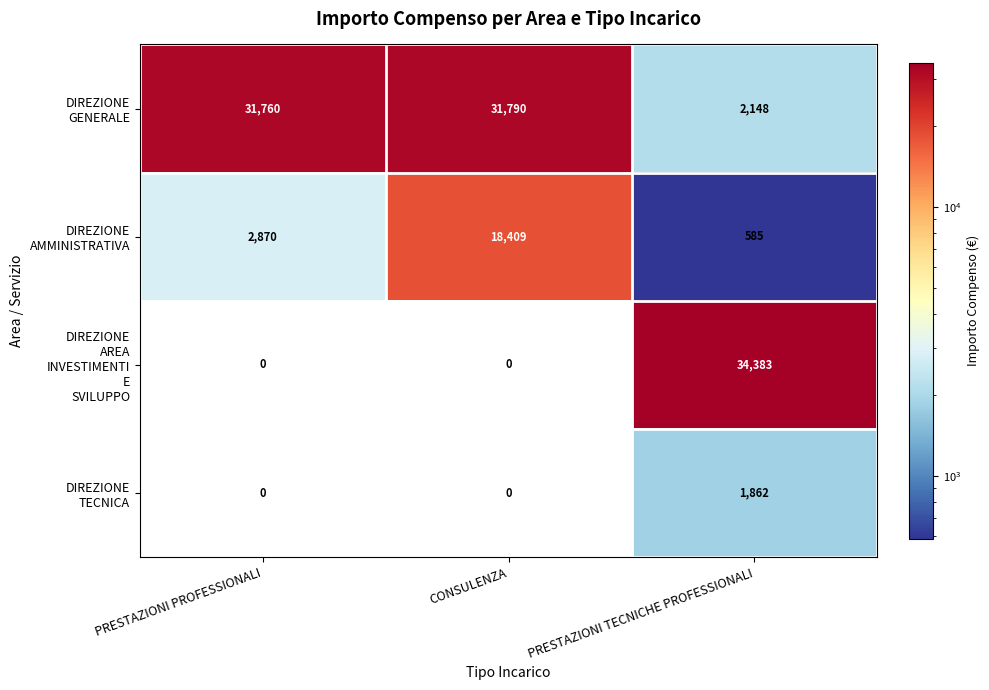

What is the total value across all series at CONSULENZA?

50199